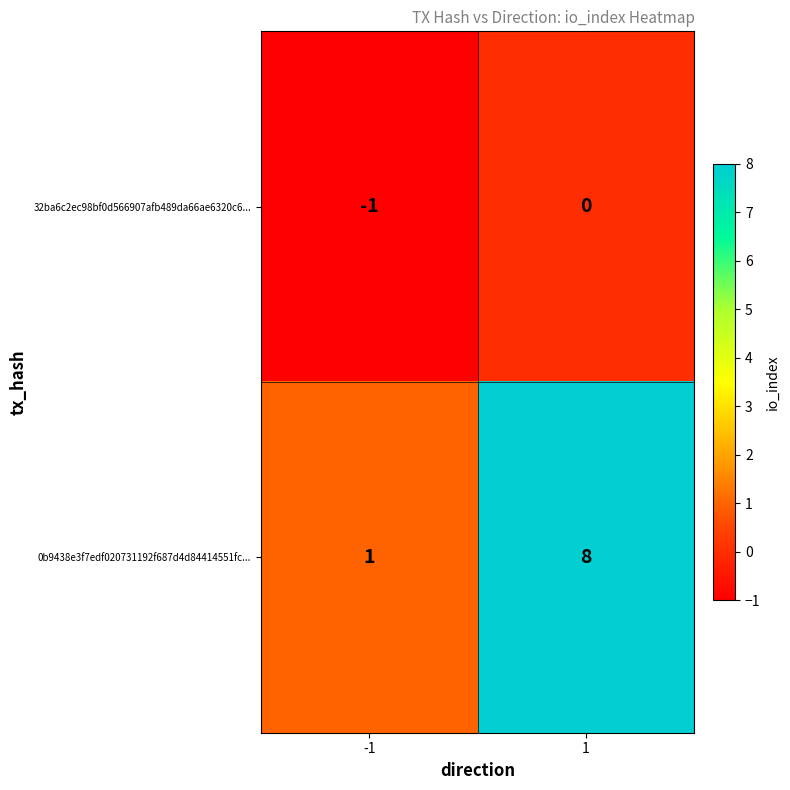

What is the spread (max minus min) of values at -1?

2